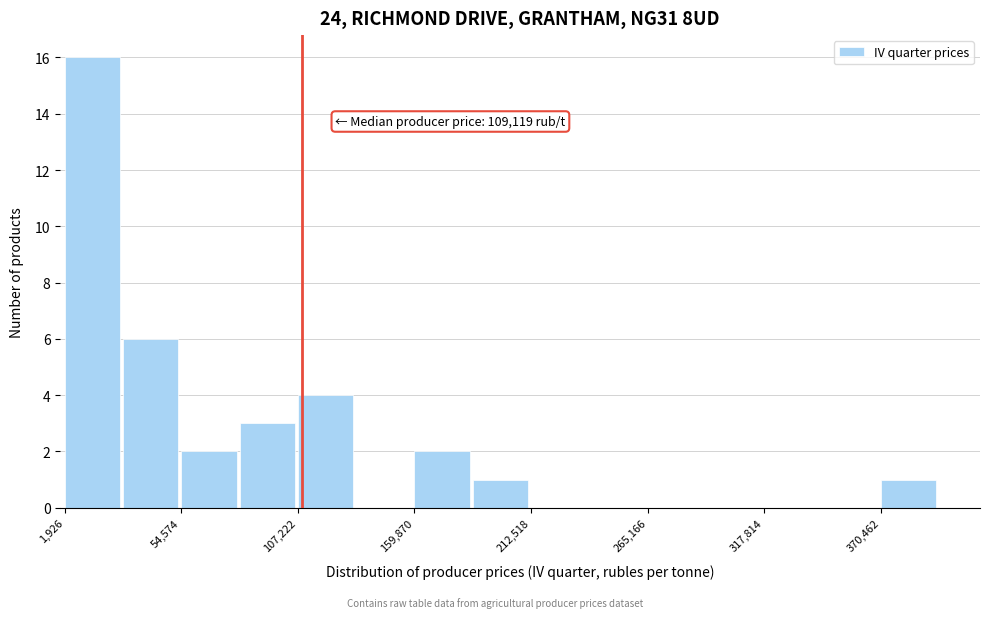

Read against the x-axis, roughly where is the centre of the tallest bar?

10000